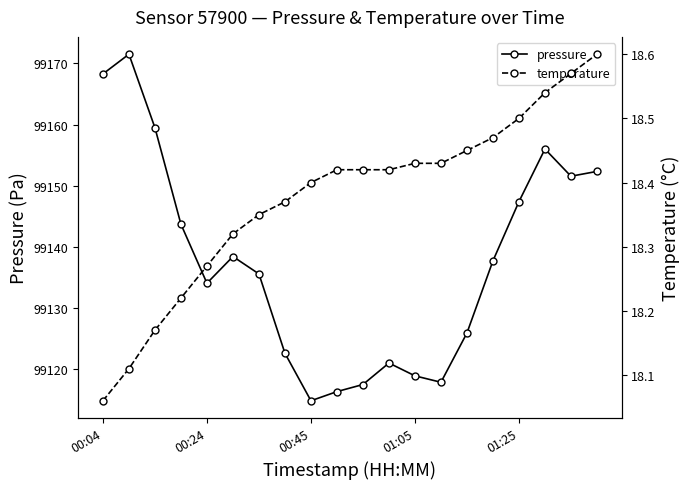

What is the maximum value for pressure?

99171.5